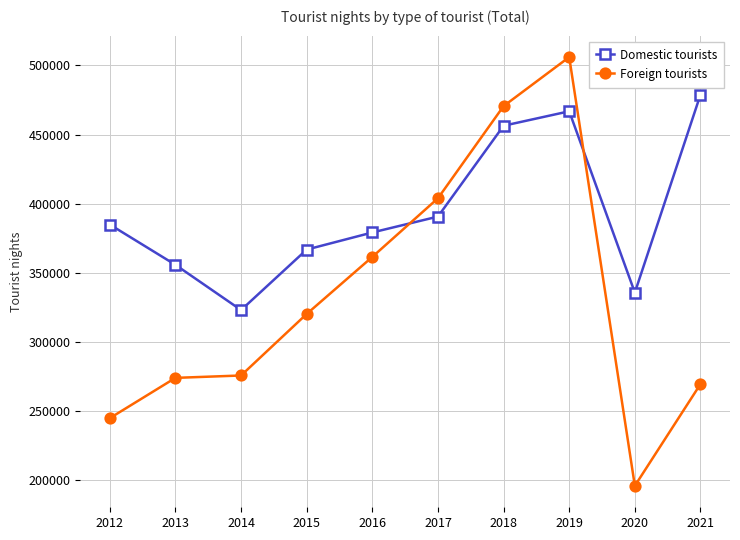

True or false: Foreign tourists has more than 2 interior local peaks.

False